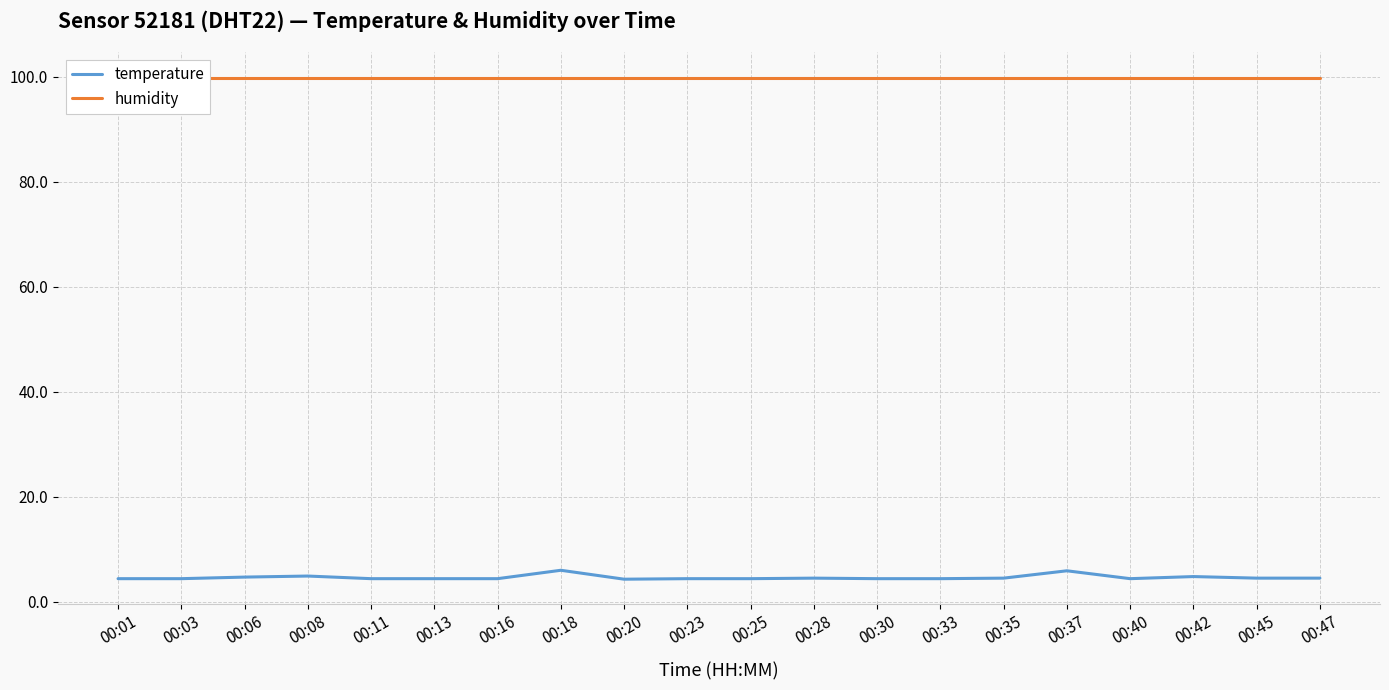

The temperature series shows 7.7 at 00:30. True or false?

False